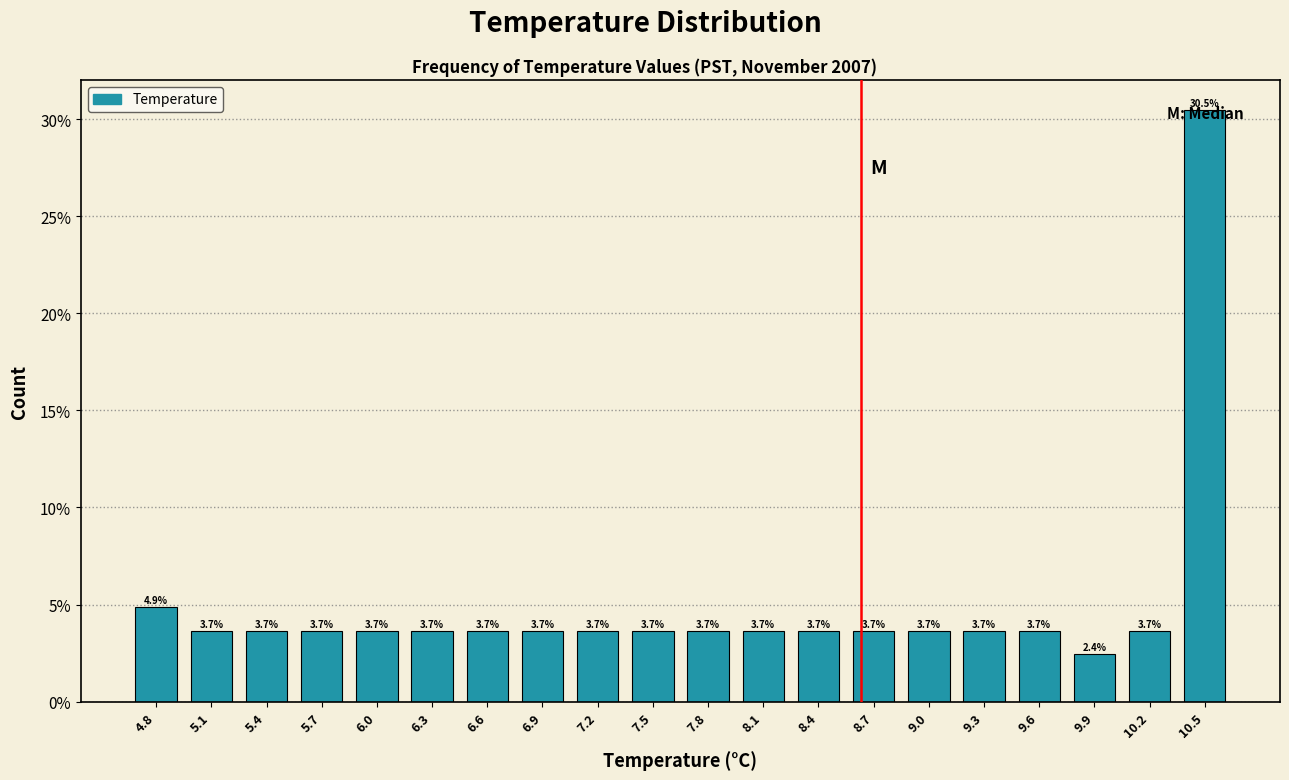

Reading left to right, list every bar in this chart as the range it spans on the x-axis followed by its height. The bar edges are not printed on the chart, so give them approximately, as read against the axis.

4.600 to 4.905: 4.9
4.905 to 5.210: 3.7
5.210 to 5.515: 3.7
5.515 to 5.820: 3.7
5.820 to 6.125: 3.7
6.125 to 6.430: 3.7
6.430 to 6.735: 3.7
6.735 to 7.040: 3.7
7.040 to 7.345: 3.7
7.345 to 7.650: 3.7
7.650 to 7.955: 3.7
7.955 to 8.260: 3.7
8.260 to 8.565: 3.7
8.565 to 8.870: 3.7
8.870 to 9.175: 3.7
9.175 to 9.480: 3.7
9.480 to 9.785: 3.7
9.785 to 10.090: 2.4
10.090 to 10.395: 3.7
10.395 to 10.700: 30.5